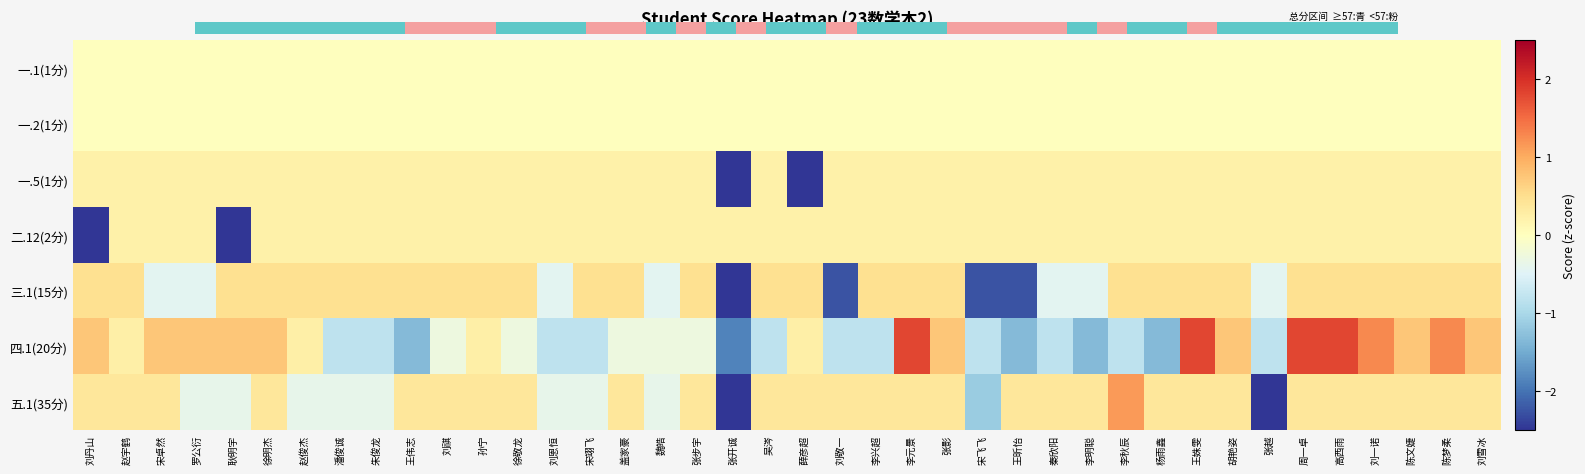

Which label corresponds to the largest value in the chart?

李元景